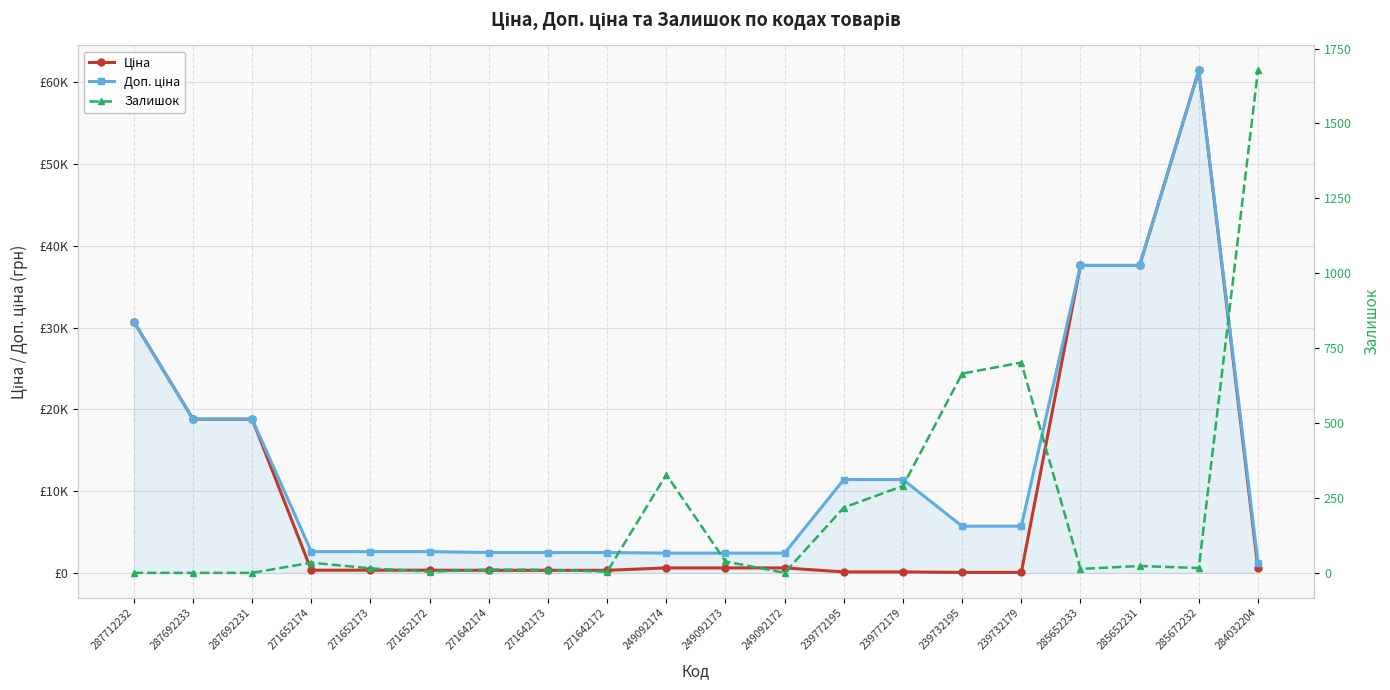

What is the highest value of the Ціна series?

61434.3